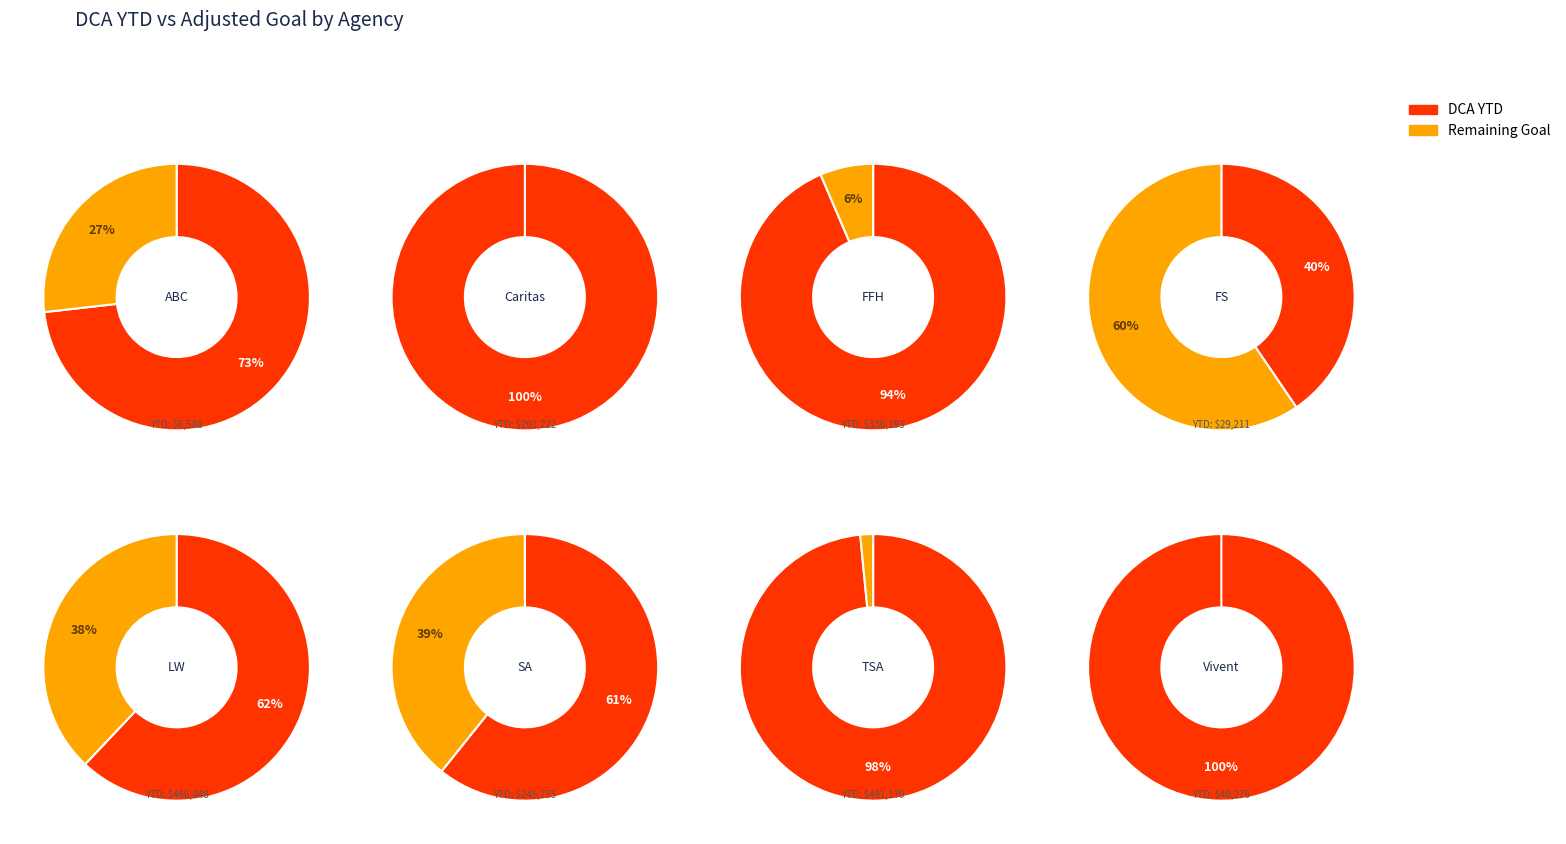

Is the sum of dca_goal and 7 greater than half?

No